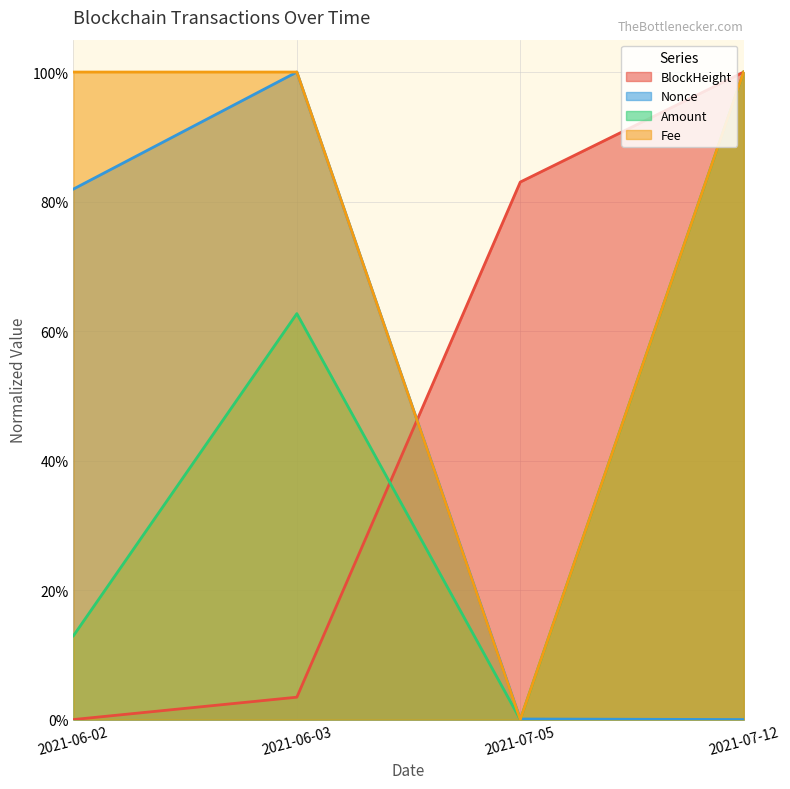

Rank the series at 2021-06-02 from lowest to highest value.

BlockHeight, Amount, Nonce, Fee